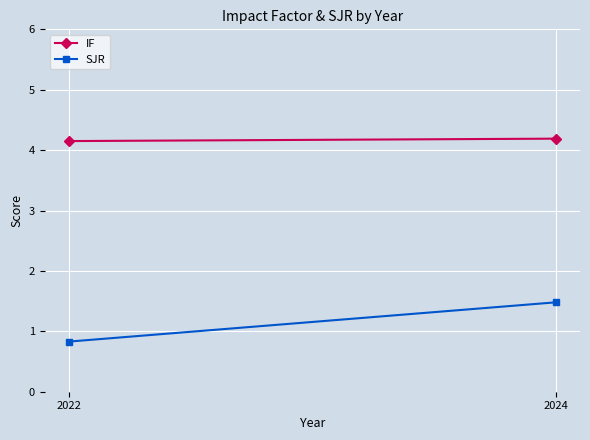

Is the value of IF at 2024 greater than the value of SJR at 2024?

Yes